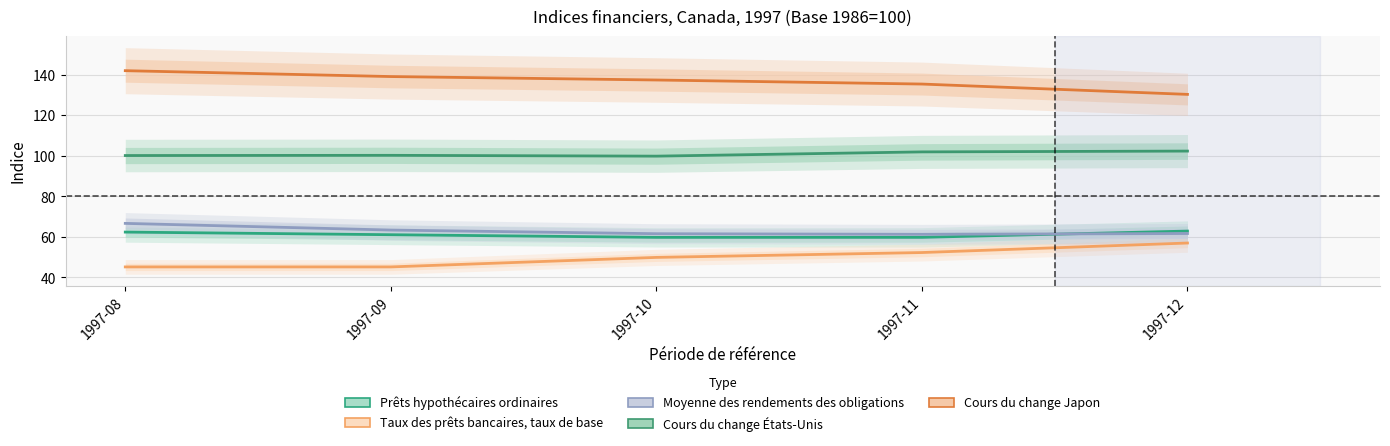

What is the value of the Prêts hypothécaires ordinaires point at the 5th from the left?

62.9